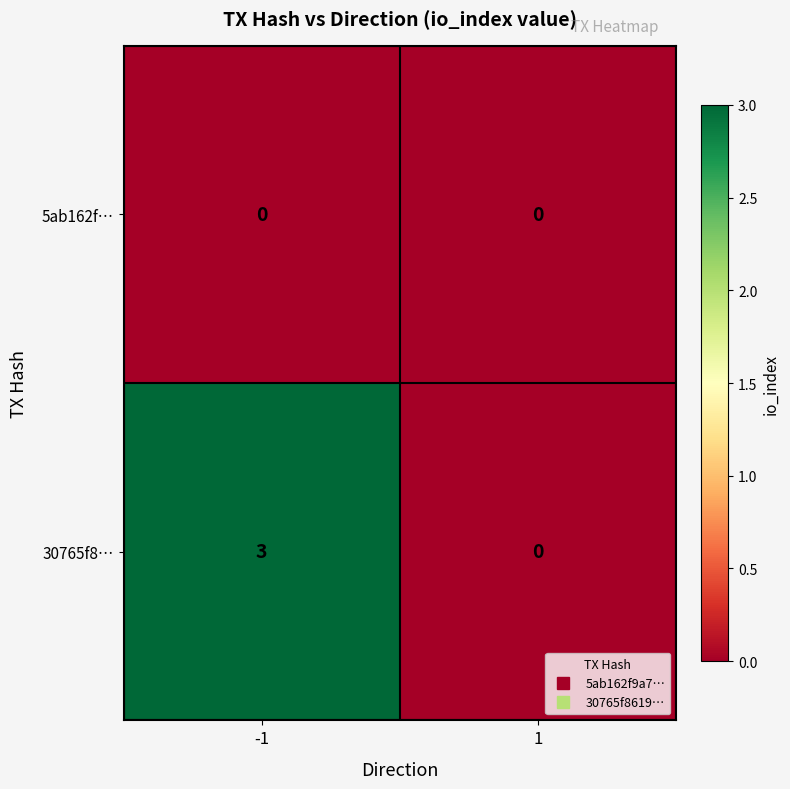

What is the total value across all series at -1?

3